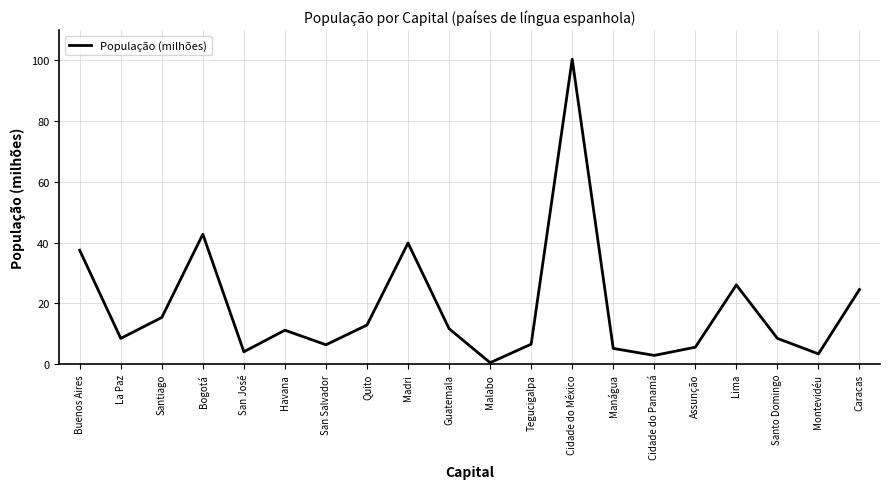

What position from the left is Assunção?

16